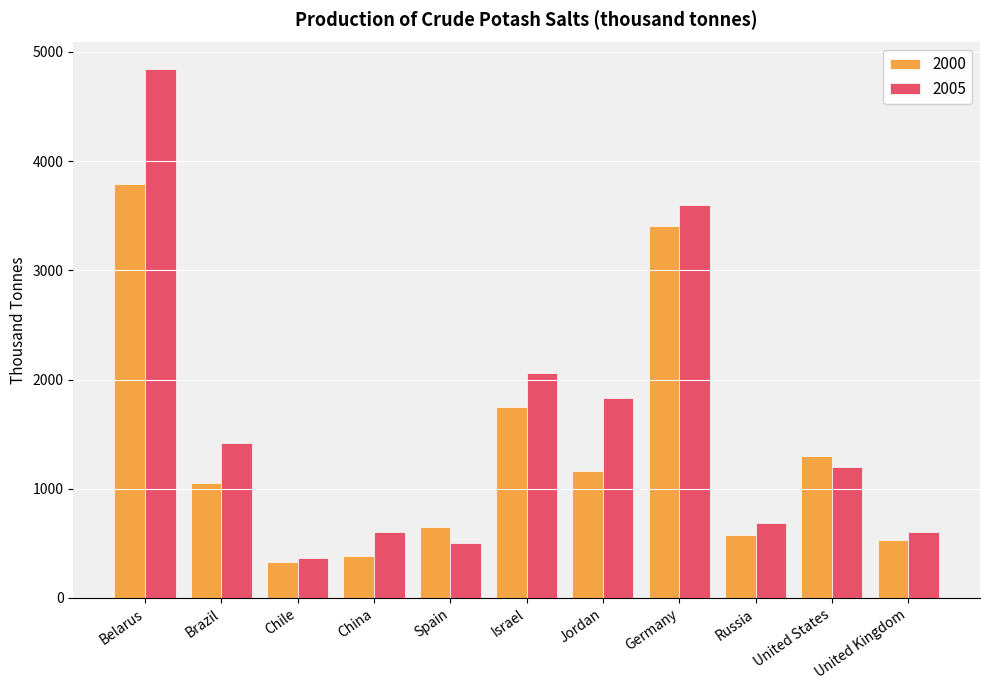

The 2005 series shows 4844 at Belarus. True or false?

True